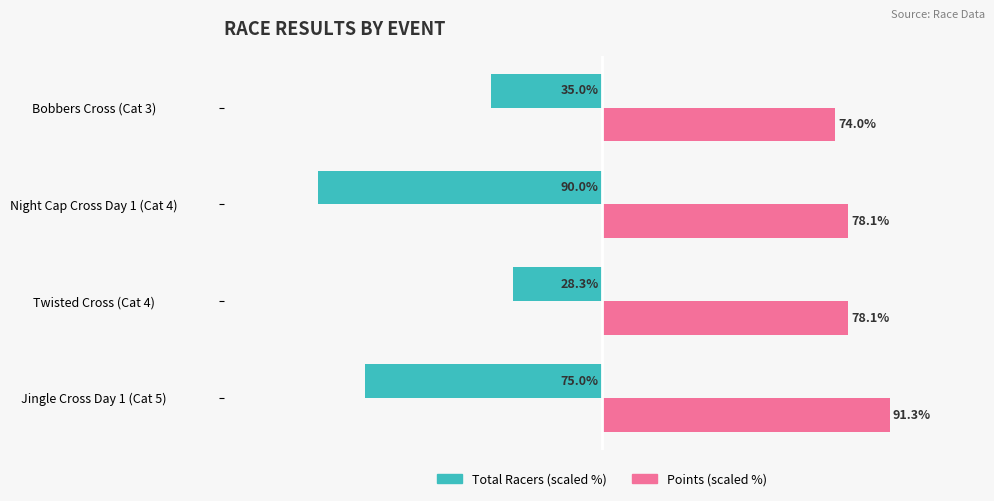

At which category does the chart reach its peak across all series?

Jingle Cross Day 1 (Cat 5)